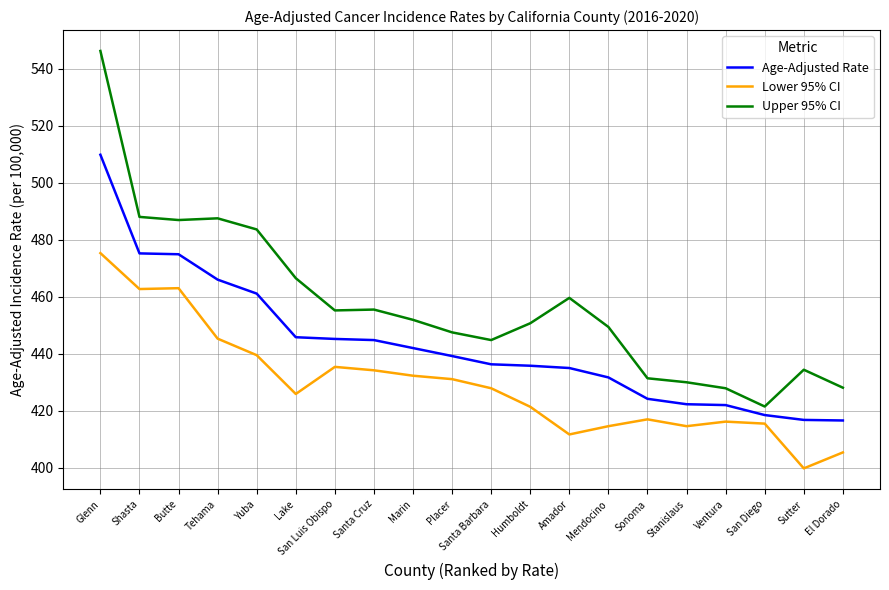

How many series are shown in this chart?

3